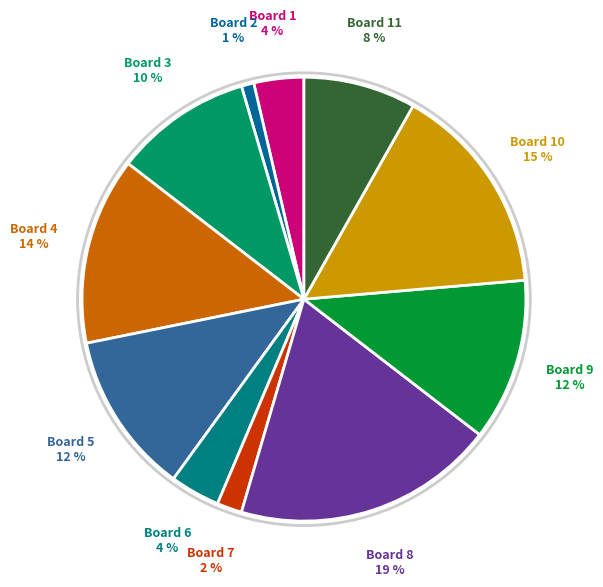

How many slices are in this pie chart?

11